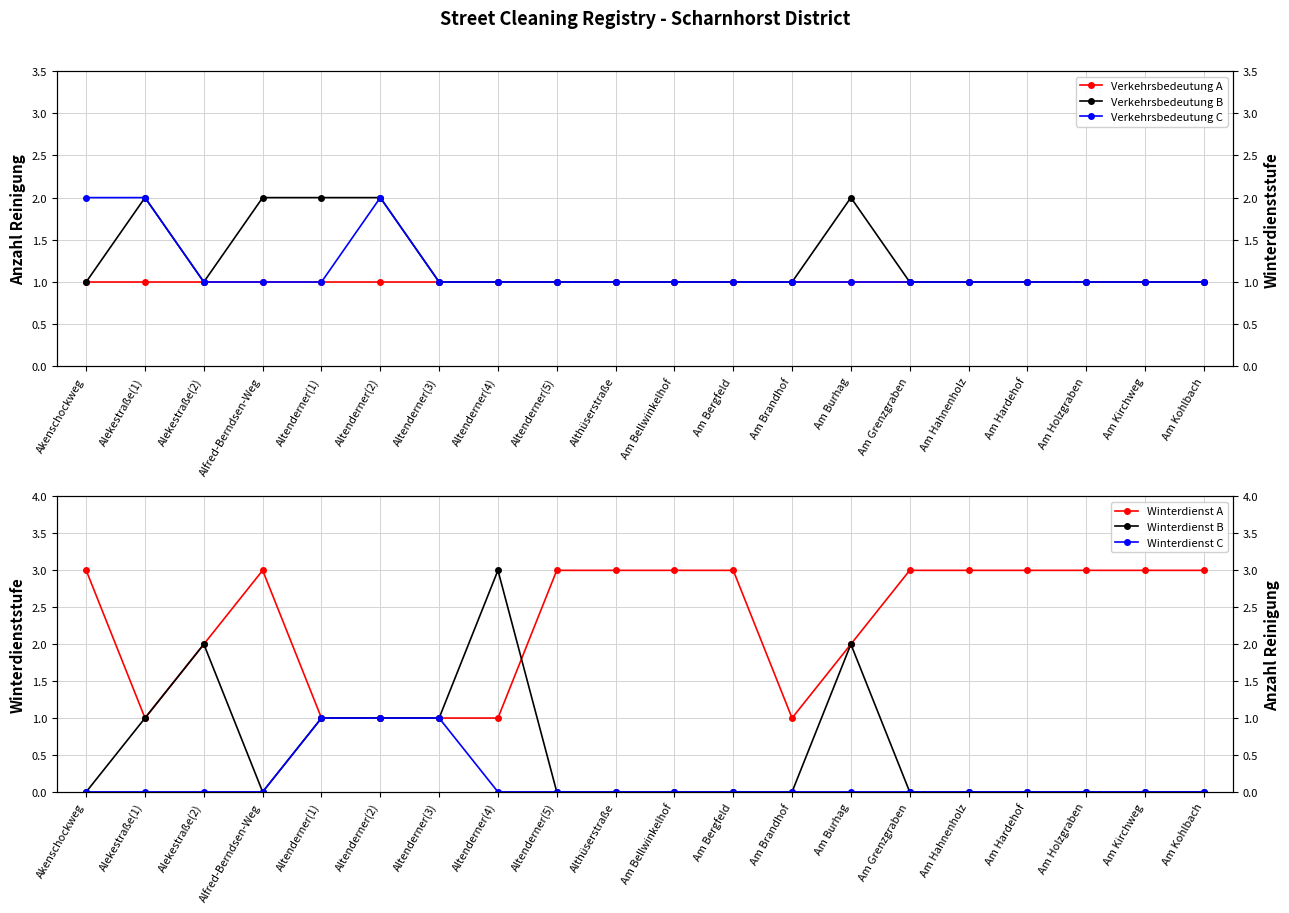

The value of Verkehrsbedeutung C at Akenschockweg is 3. True or false?

False